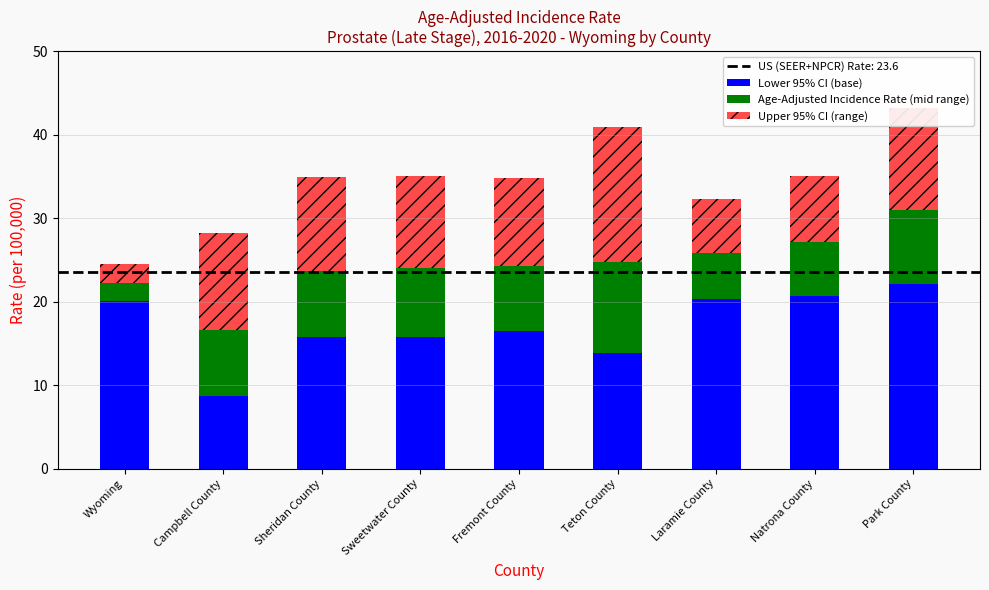

How many bars are there in total?

9